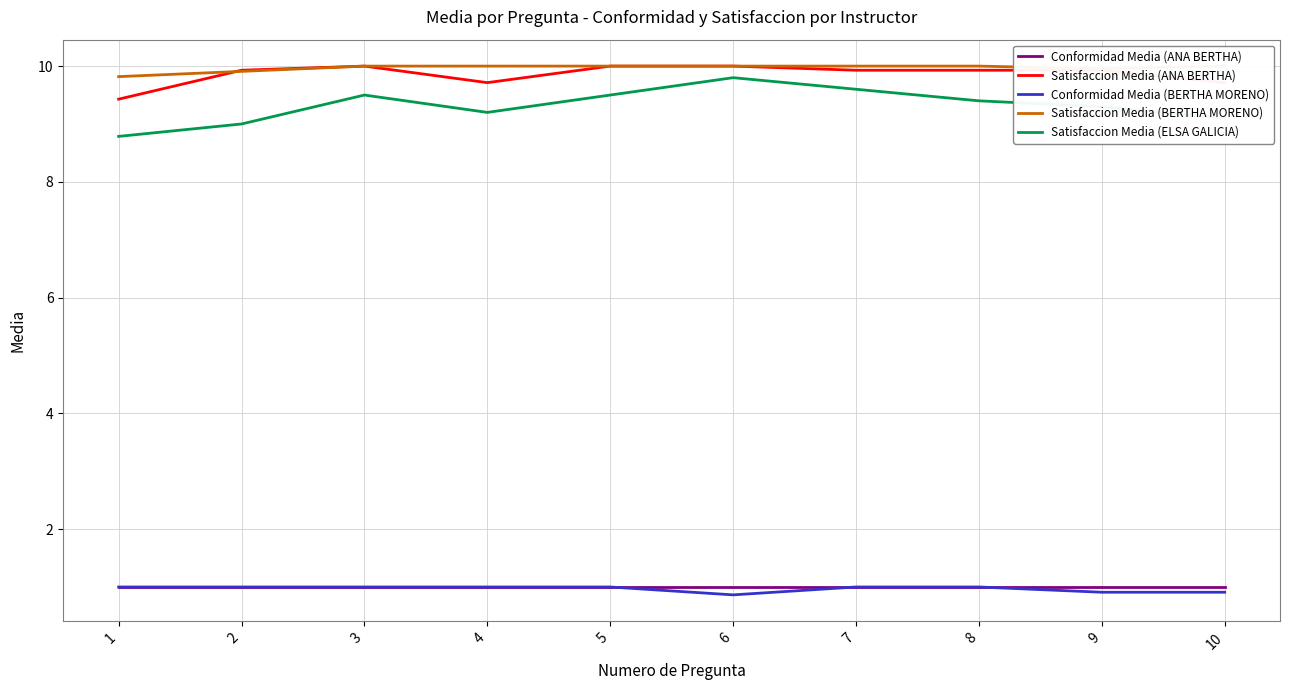

Which category has the lowest value in the Satisfaccion Media (ANA BERTHA) series?

1